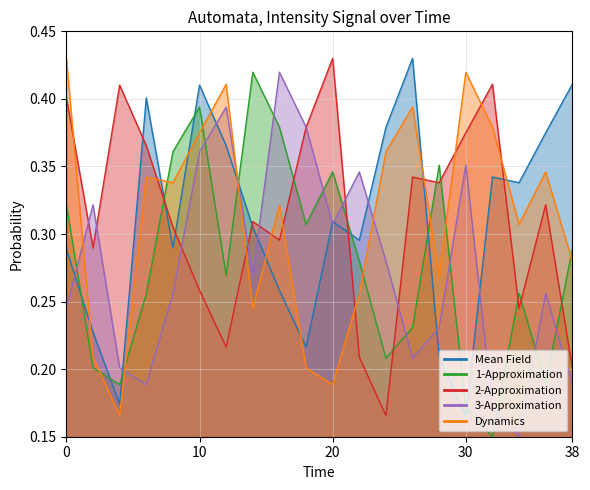

What is the approximate value of Dynamics at 26?

0.4